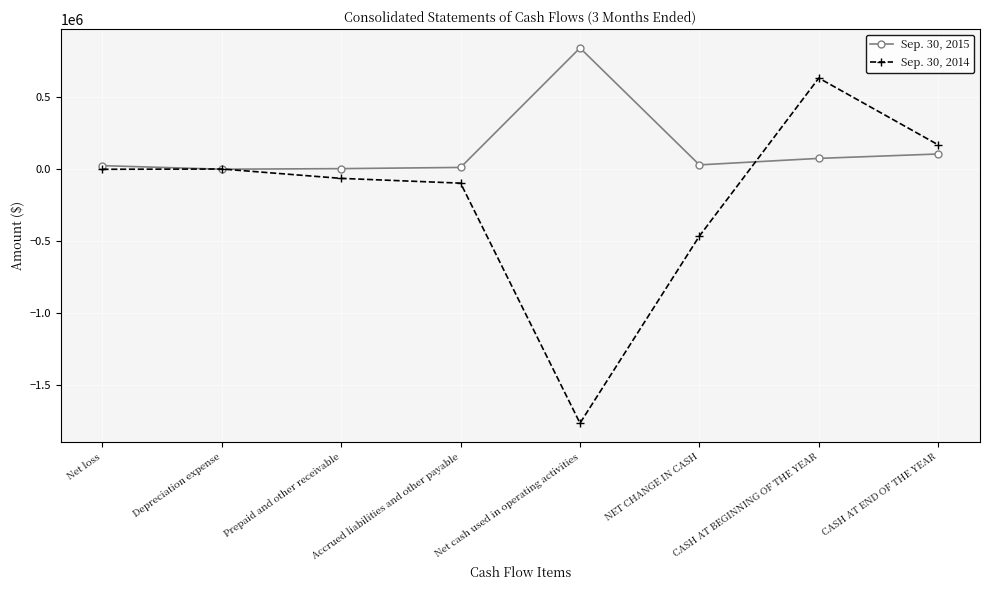

What is the label of the 2nd point from the left?

Depreciation expense